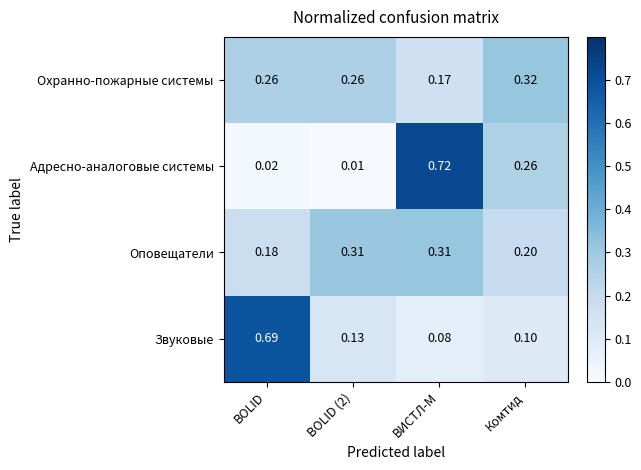

At which label is Звуковые closest to 0?

ВИСТЛ-М